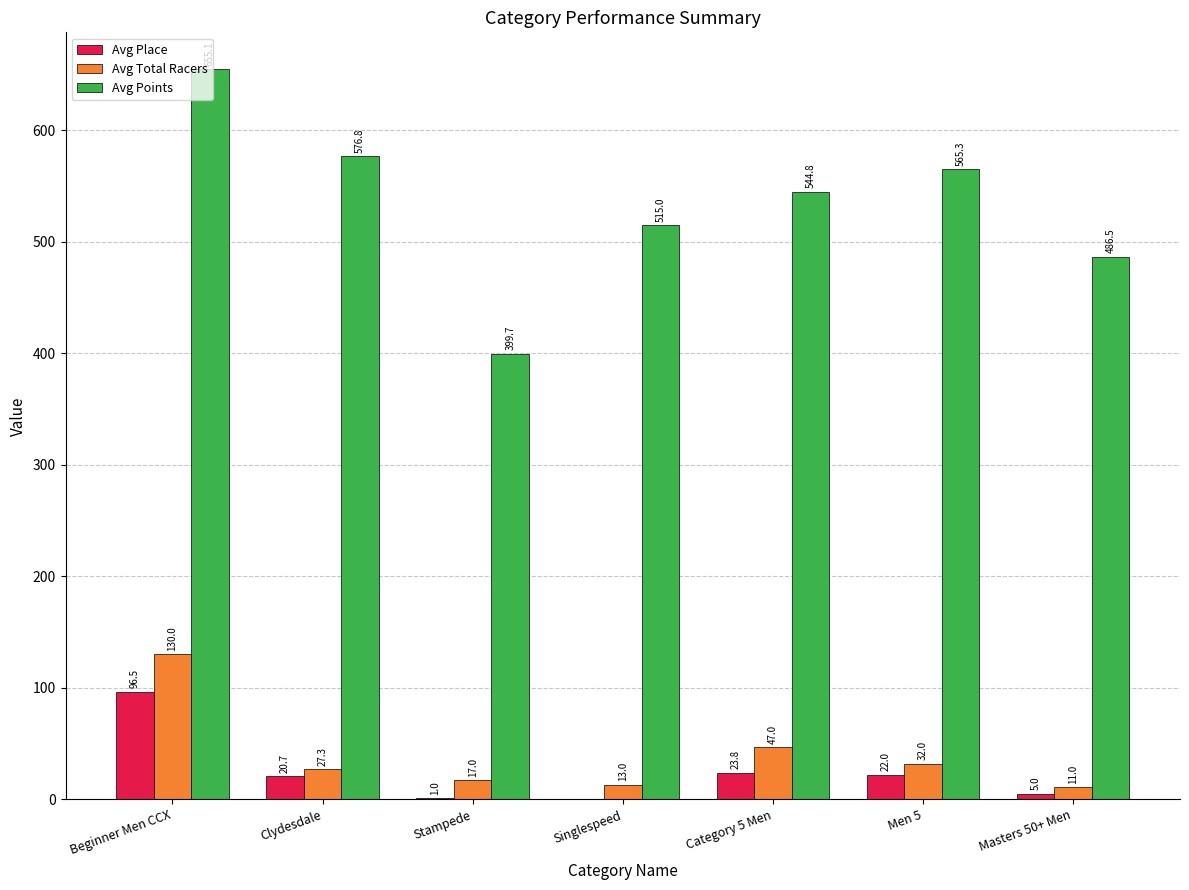

Reading left to right, extract all data points from this chart.

Avg Place: Beginner Men CCX=96.5	Clydesdale=20.7	Stampede=1.0	Singlespeed=0.0	Category 5 Men=23.8	Men 5=22.0	Masters 50+ Men=5.0
Avg Total Racers: Beginner Men CCX=130.0	Clydesdale=27.3	Stampede=17.0	Singlespeed=13.0	Category 5 Men=47.0	Men 5=32.0	Masters 50+ Men=11.0
Avg Points: Beginner Men CCX=655.1	Clydesdale=576.8	Stampede=399.7	Singlespeed=515.0	Category 5 Men=544.8	Men 5=565.3	Masters 50+ Men=486.5